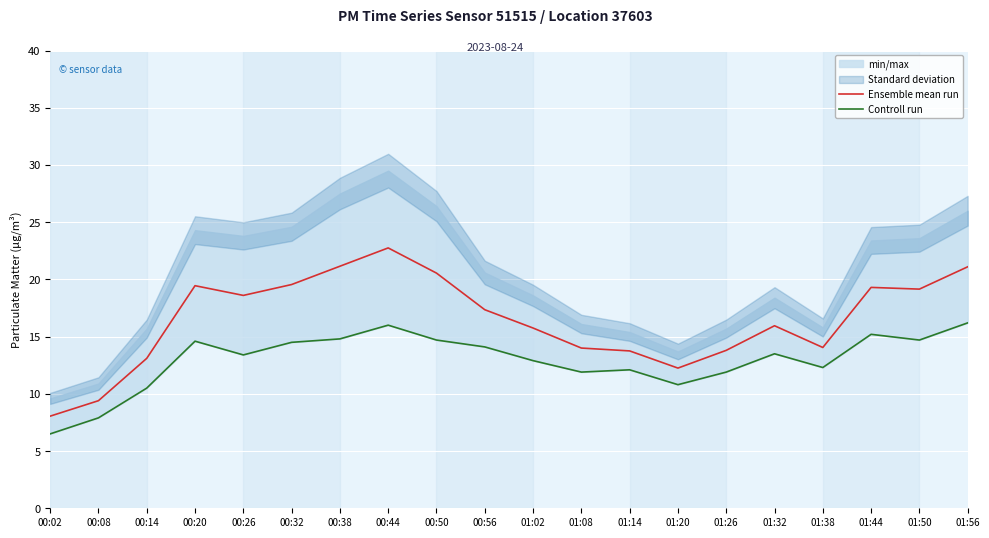

Between 01:26 and 01:02, which is larger?

01:02